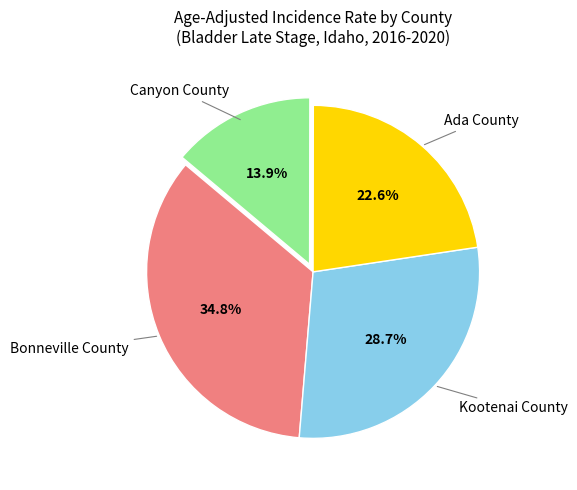

How many slices are in this pie chart?

4